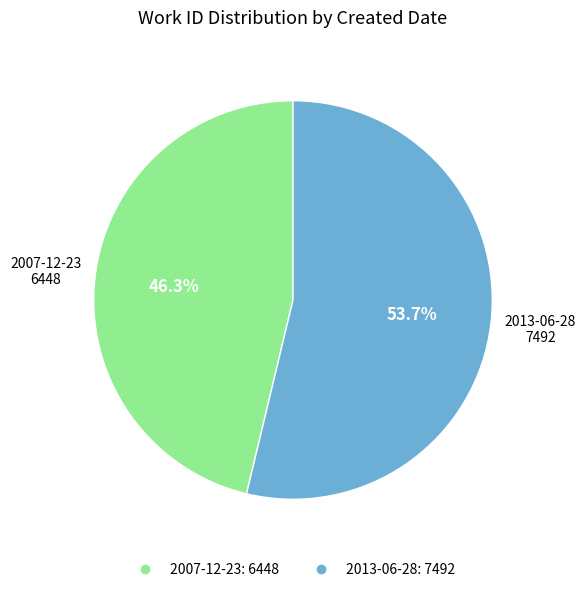

To the nearest percent, what is the average slice percentage?

50%